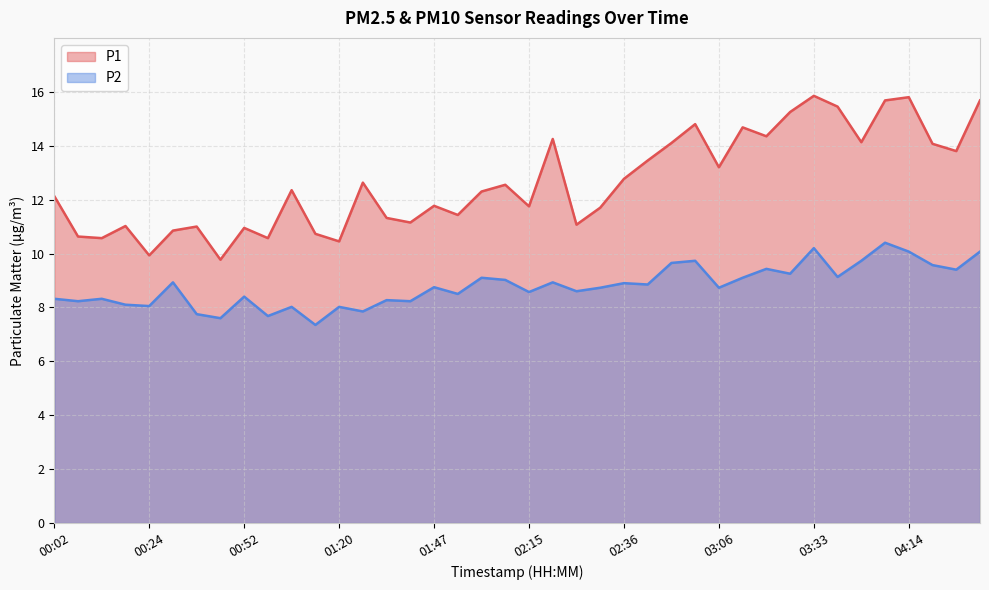

What is the minimum value shown in the chart?

7.3